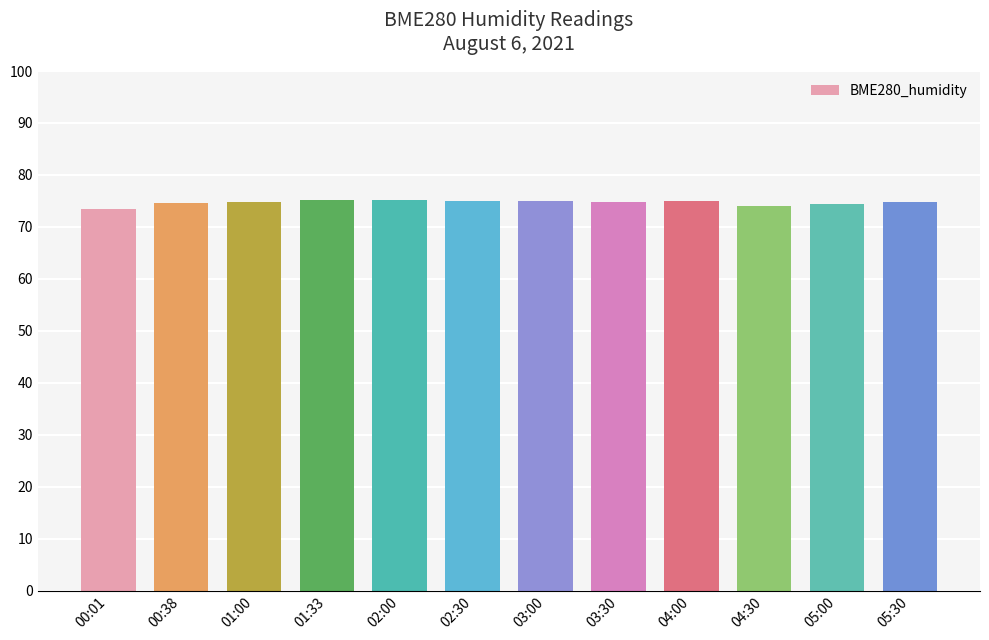

What is the sum of all values?

895.9